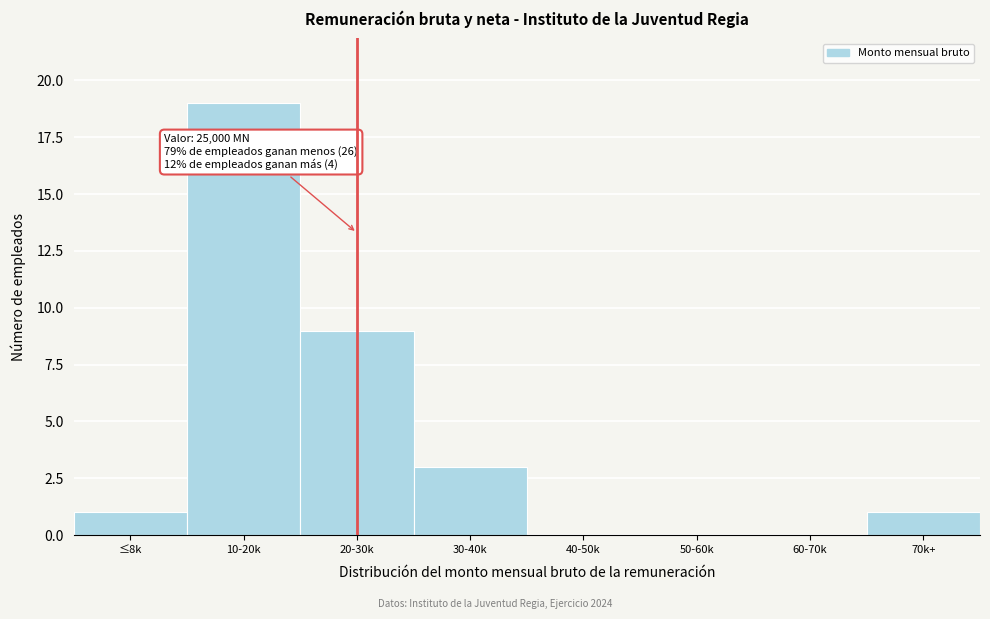

Reading left to right, what are all the values shown in this chart?

≤8k=1	10-20k=19	20-30k=9	30-40k=3	40-50k=0	50-60k=0	60-70k=0	70k+=1